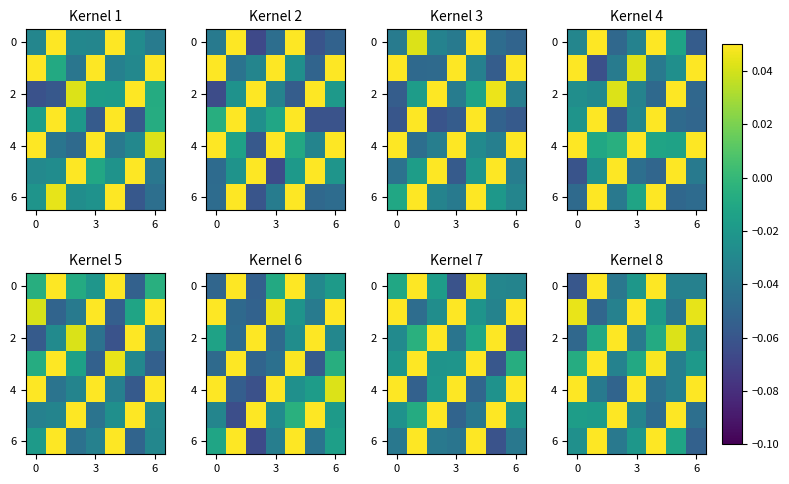

What is the sum of all 6 values?

-0.1